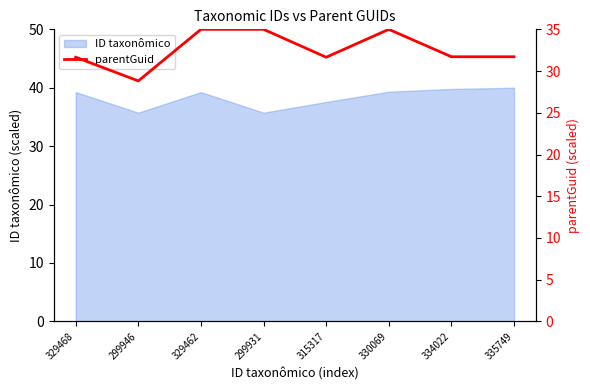

How many lines are shown in the chart?

1